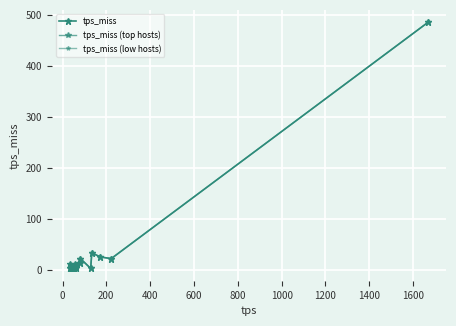

What is the minimum value shown in the chart?

3.5